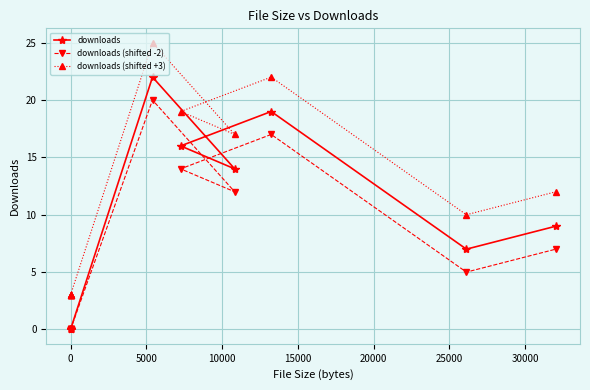

Reading right to left, transcribe all the data shown in this chart.

downloads: 9	7	19	16	14	22	0	0	0	0	0	0
downloads (shifted -2): 7	5	17	14	12	20	0	0	0	0	0	0
downloads (shifted +3): 12	10	22	19	17	25	3	3	3	3	3	3